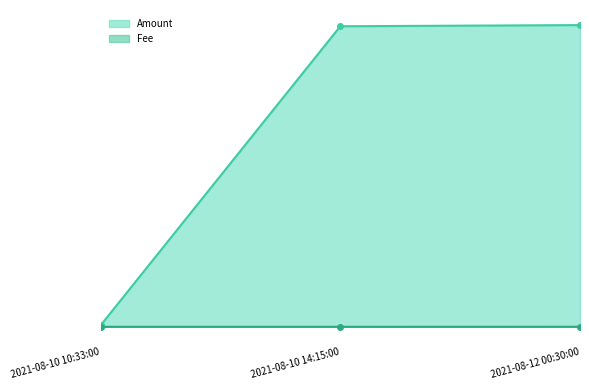

At how many categories does at least one series exceed 41?

2